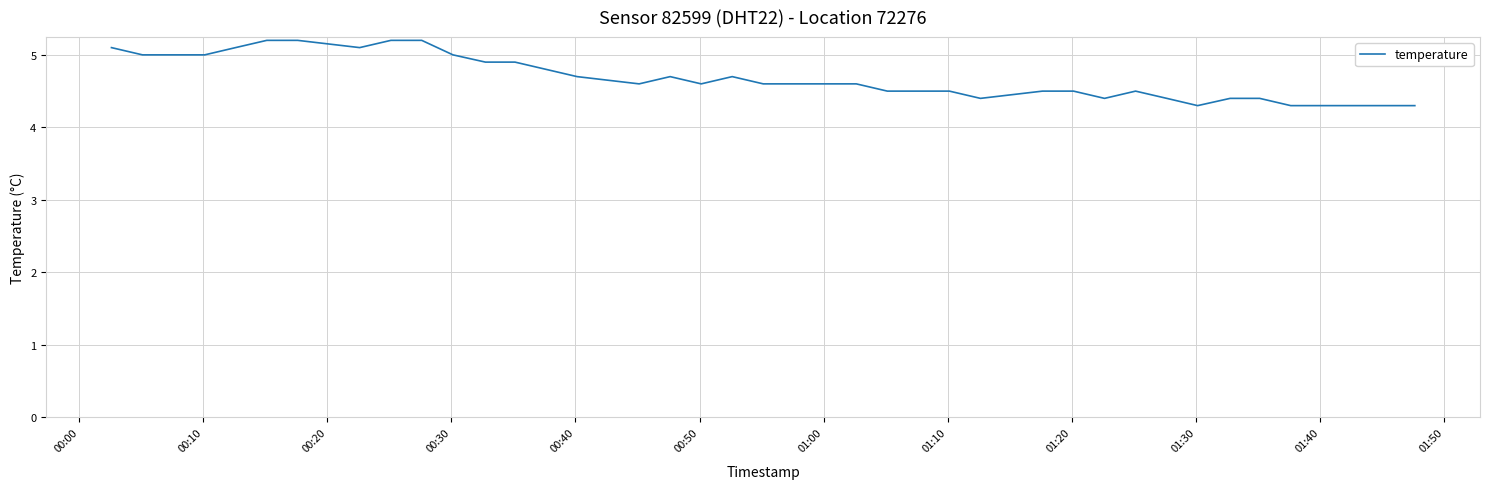

What is the minimum value shown in the chart?

4.3